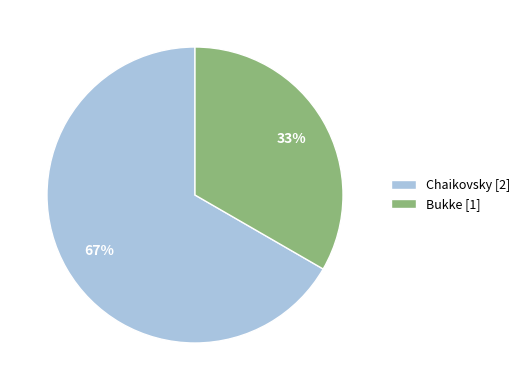

Is it true that Bukke is 47% of the pie?

False